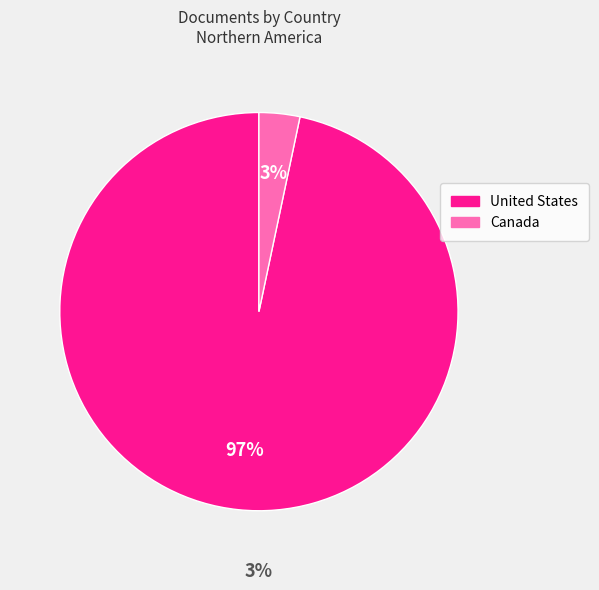

Between Canada and United States, which is larger?

United States